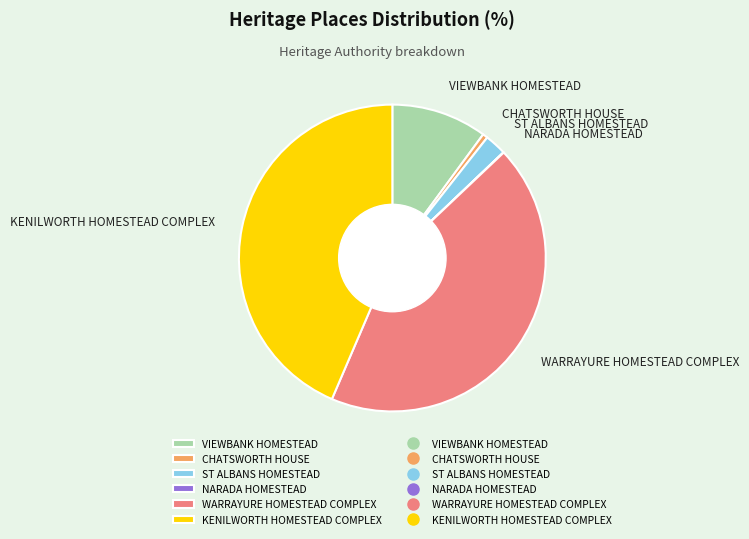

Which has a higher value, ST ALBANS HOMESTEAD or WARRAYURE HOMESTEAD COMPLEX?

WARRAYURE HOMESTEAD COMPLEX